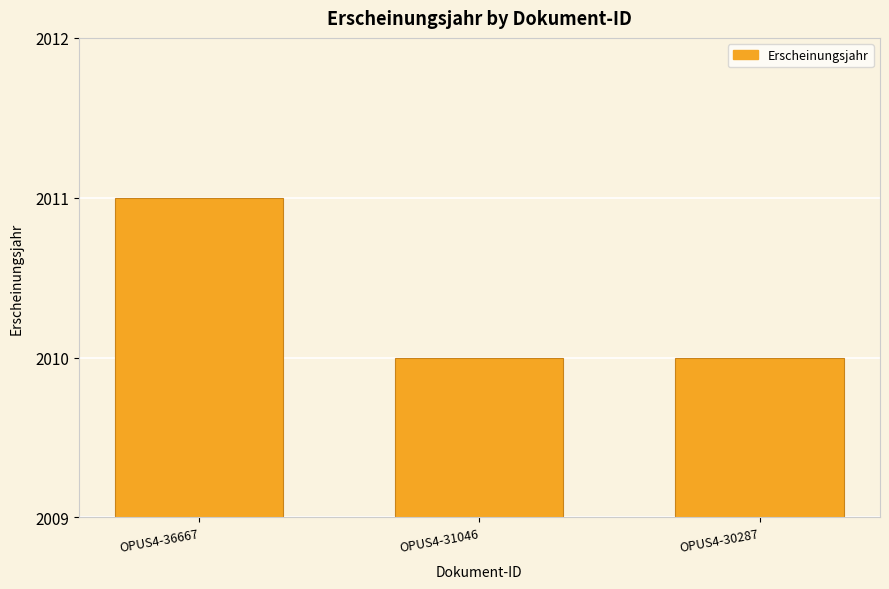

Reading left to right, extract all data points from this chart.

2011	2010	2010